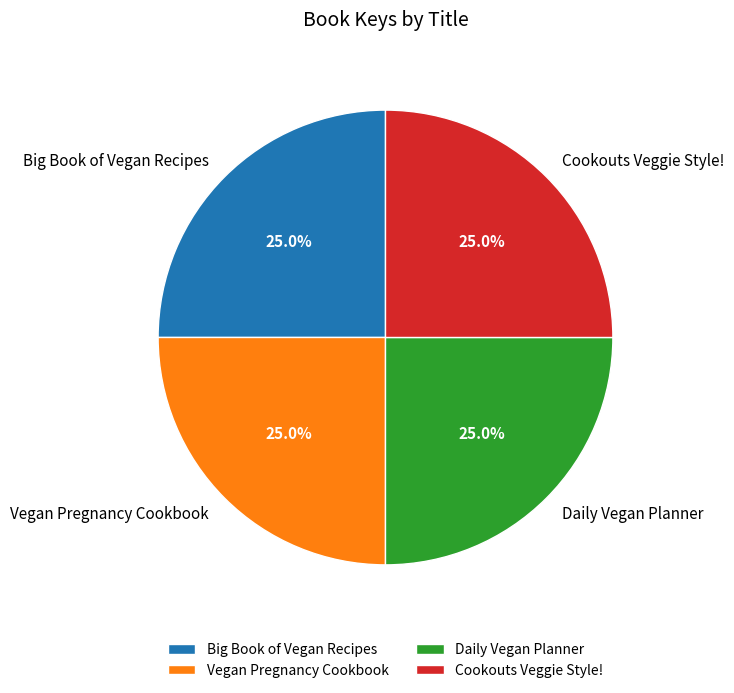

Does any single category account for the majority?

No